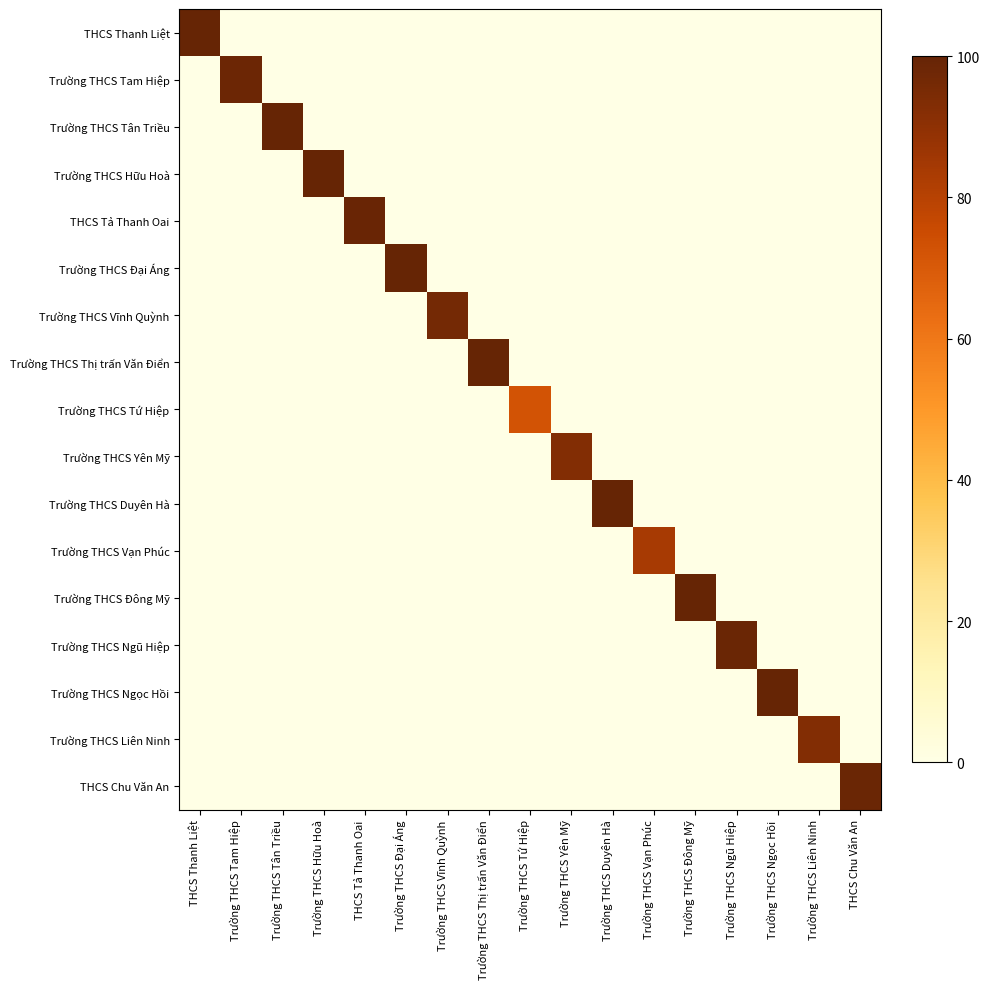

At how many categories does at least one series exceed 98?

12